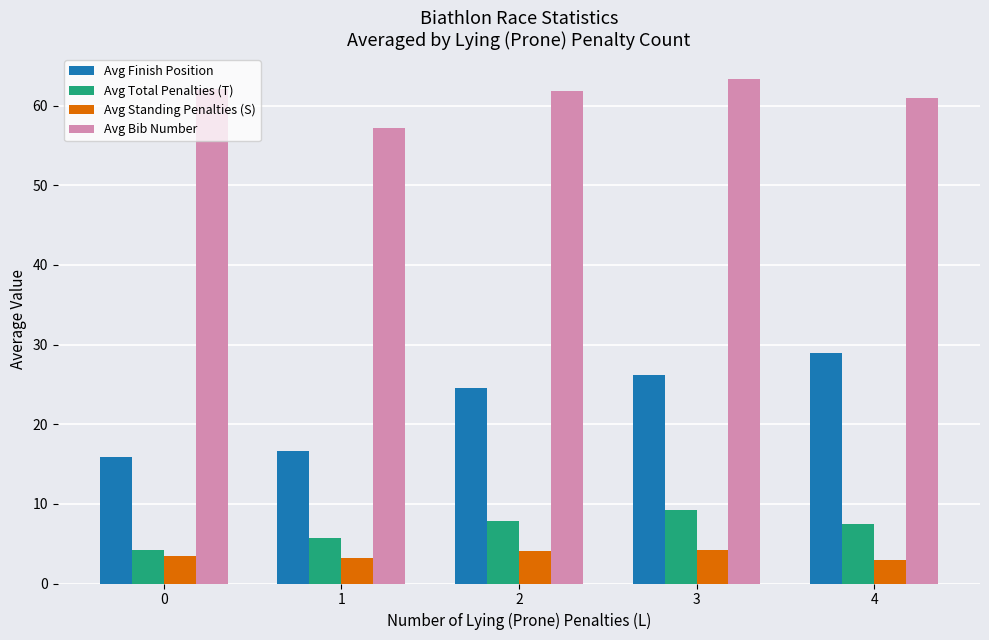

What are all the series names shown in the legend?

Avg Finish Position, Avg Total Penalties (T), Avg Standing Penalties (S), Avg Bib Number